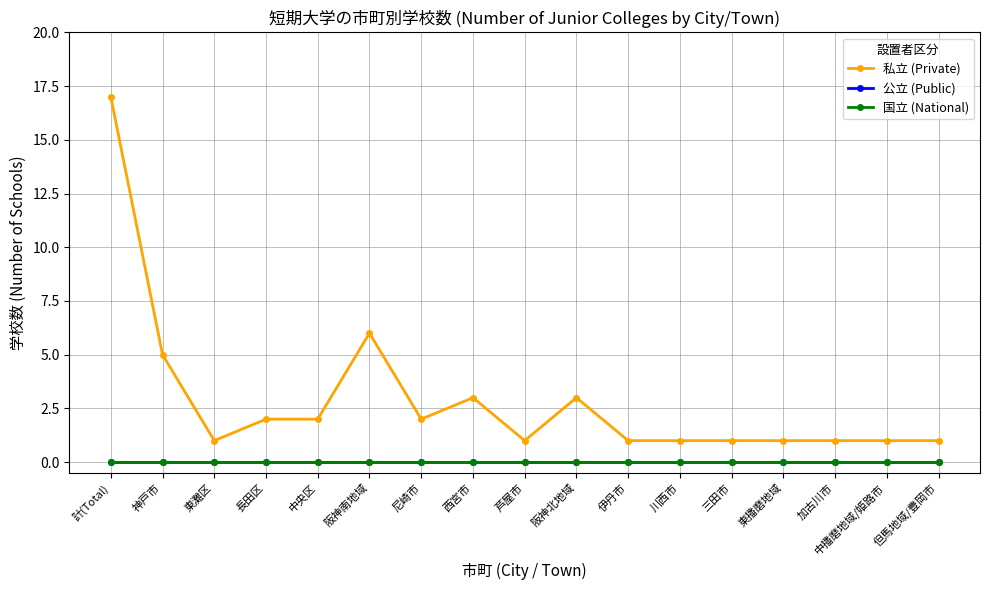

Is this an area chart (filled region under the line)?

No